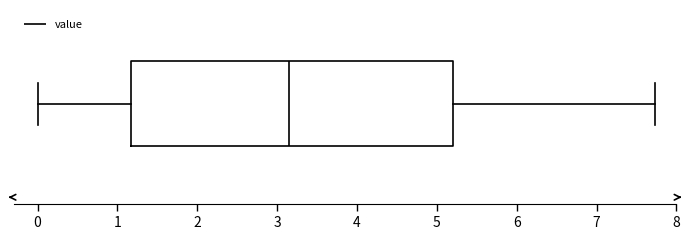

Where is the left edge of the box on the x-axis? The values are not printed on the chart, so give them approximately, as read against the axis.

1.2